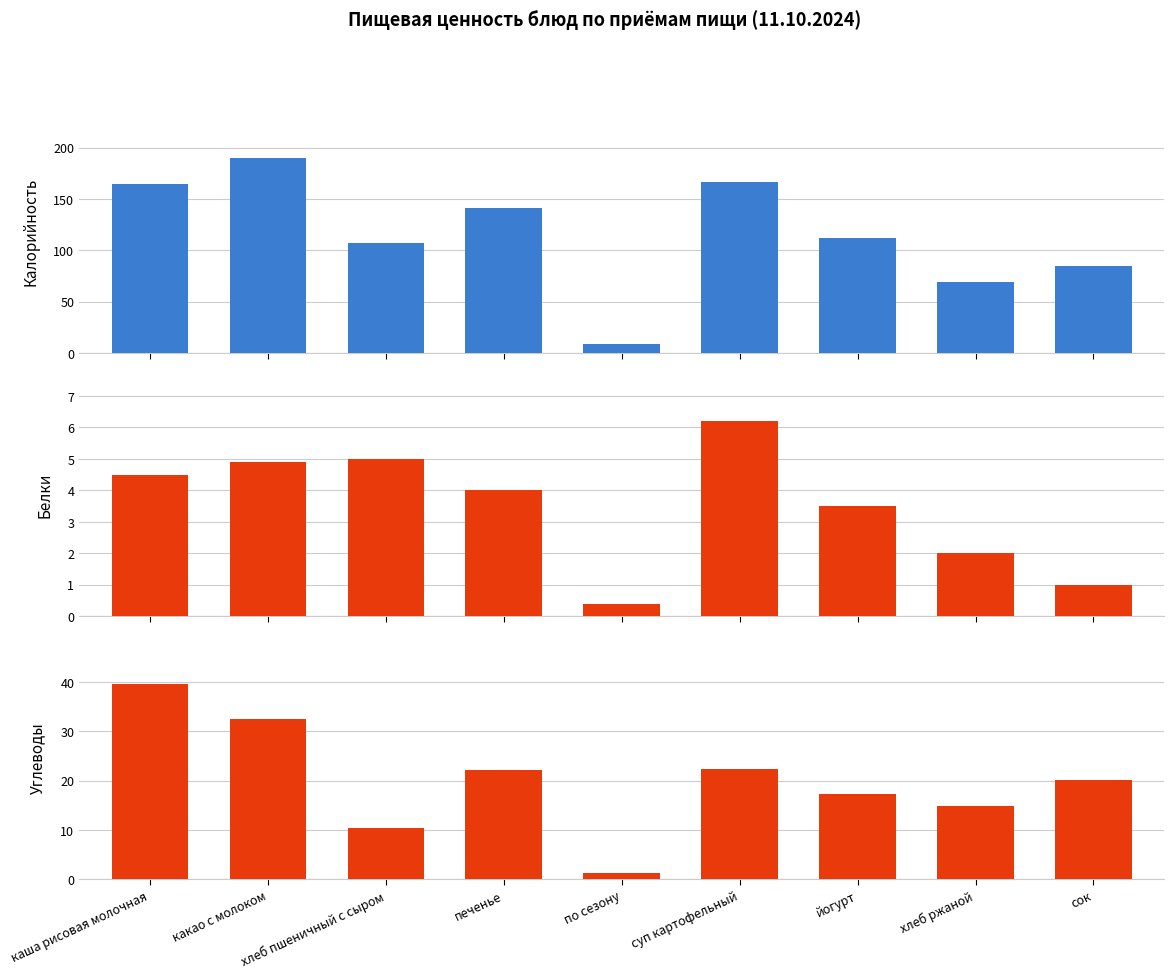

What is the label of the 3rd bar from the left?

хлеб пшеничный с сыром